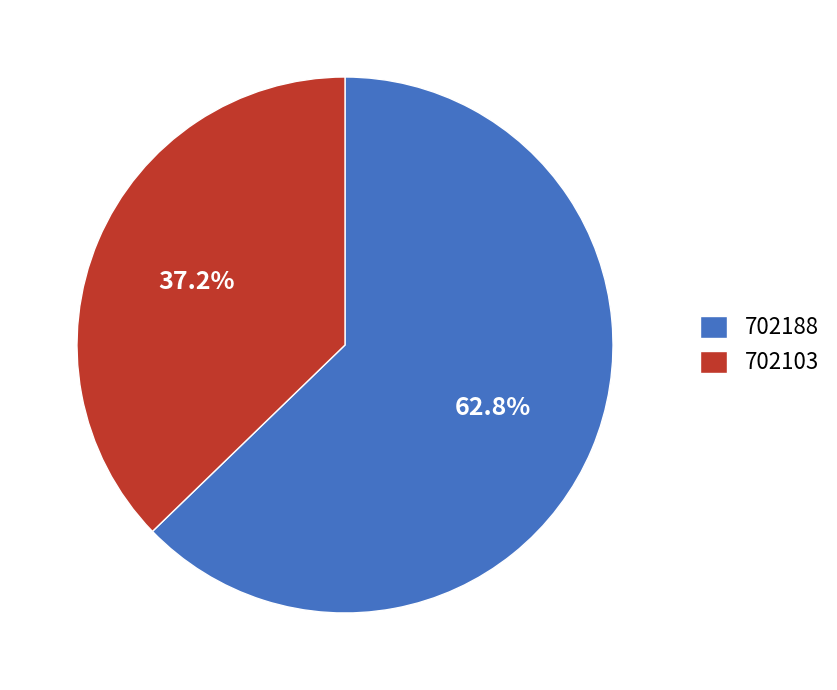

To the nearest percent, what is the combined percentage of 702103 and 702188?

100%